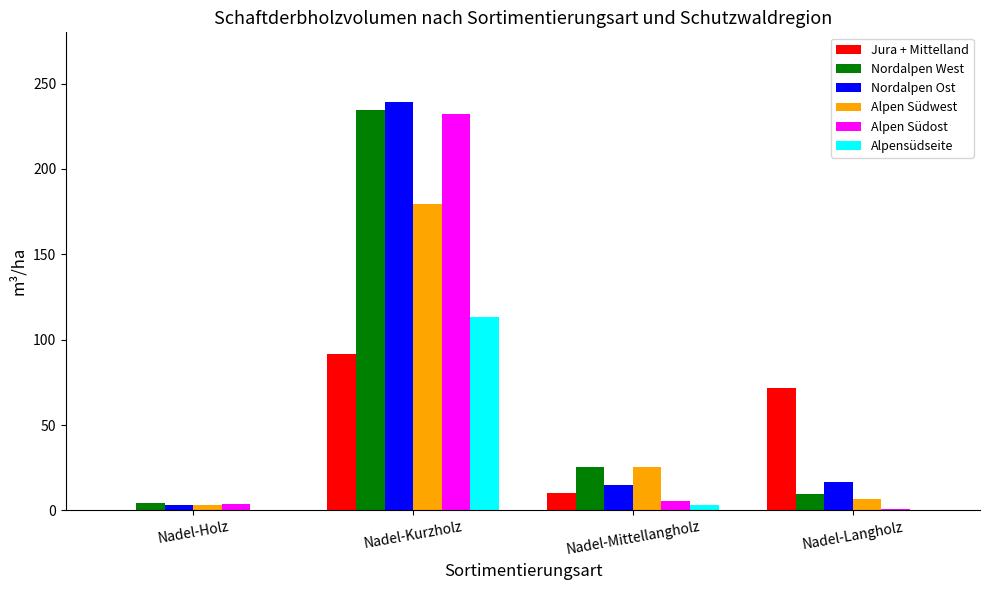

What is the total value across all series at Nadel-Kurzholz?

1090.2